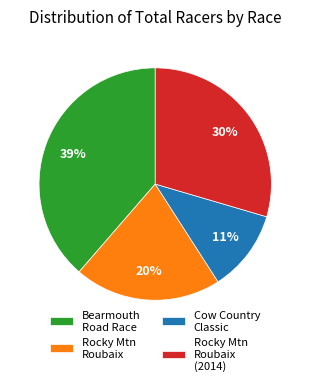

What percentage is the Cow Country Classic slice, to the nearest percent?

11%